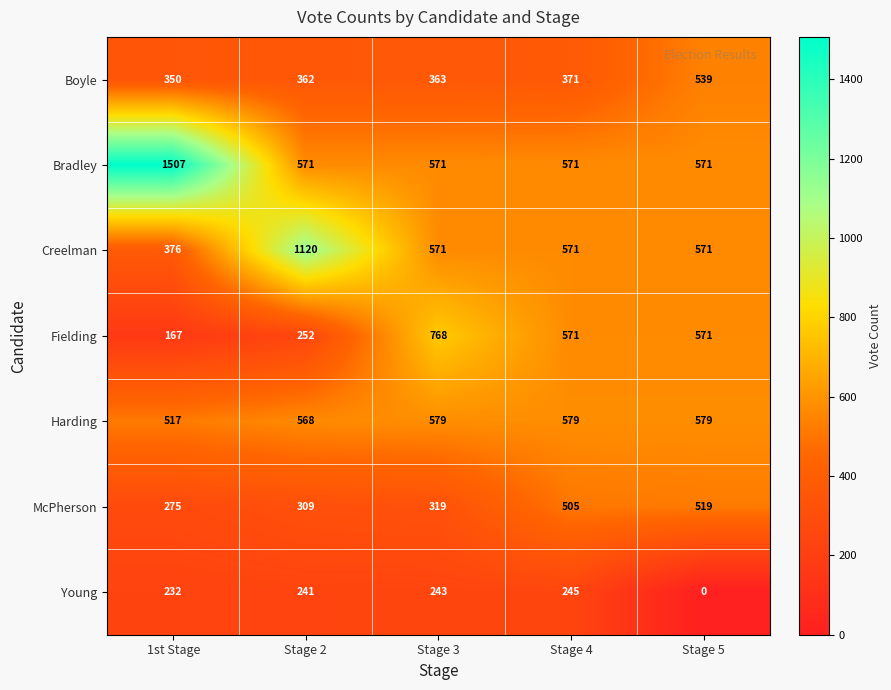

Is it true that Bradley equals 1507 at 1st Stage?

True